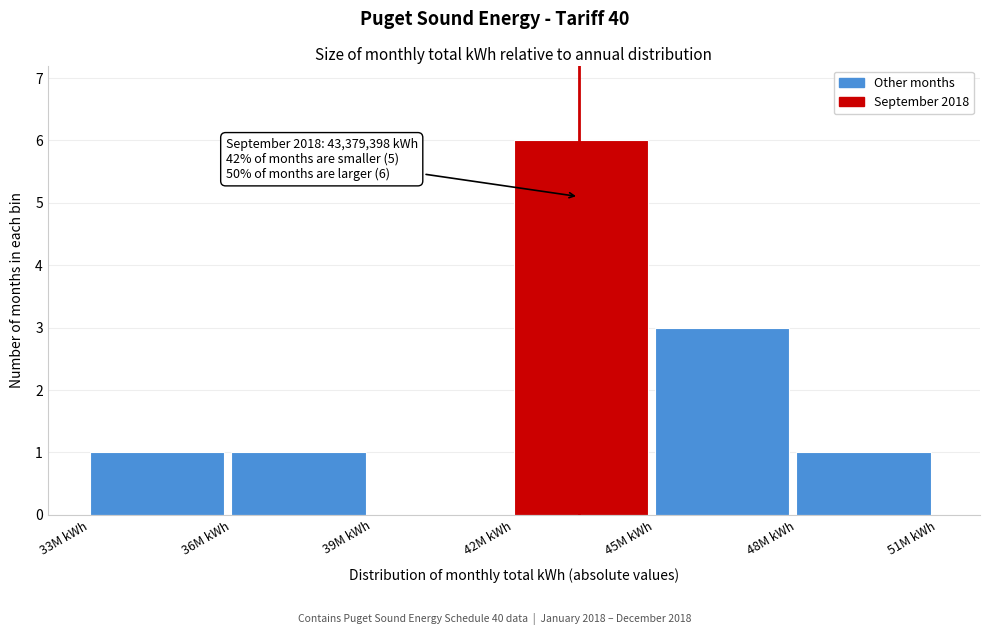

Reading right to left, transcribe all the data shown in this chart.

48M kWh=1	45M kWh=3	42M kWh=6	39M kWh=0	36M kWh=1	33M kWh=1